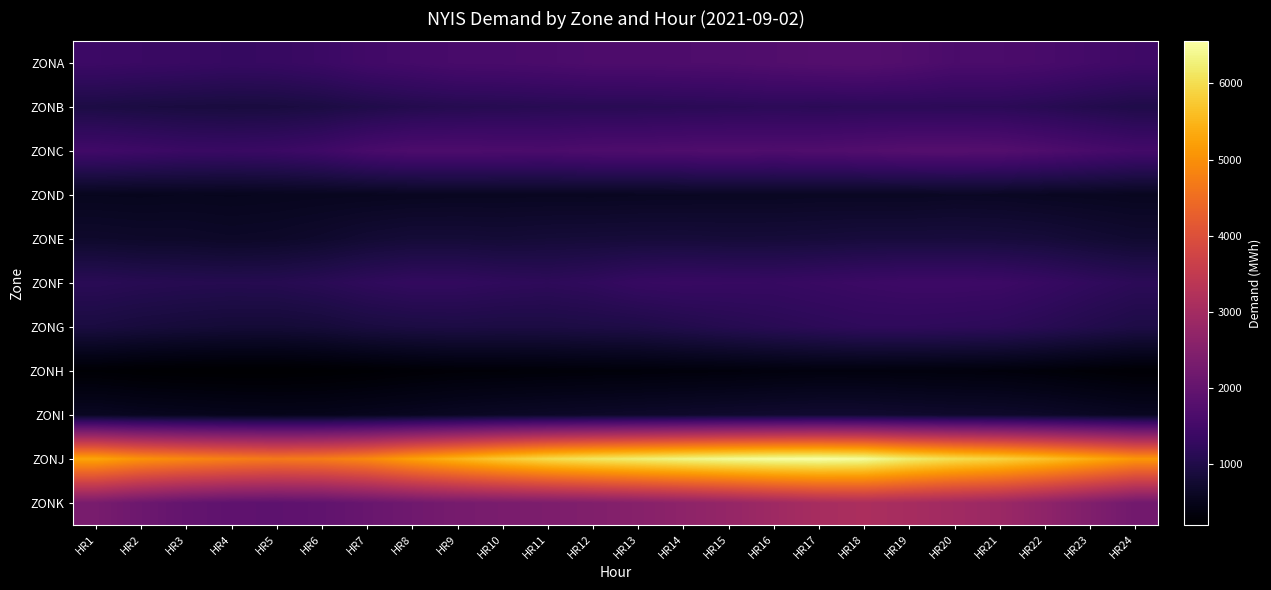

Which category has the highest value across all series?

HR17